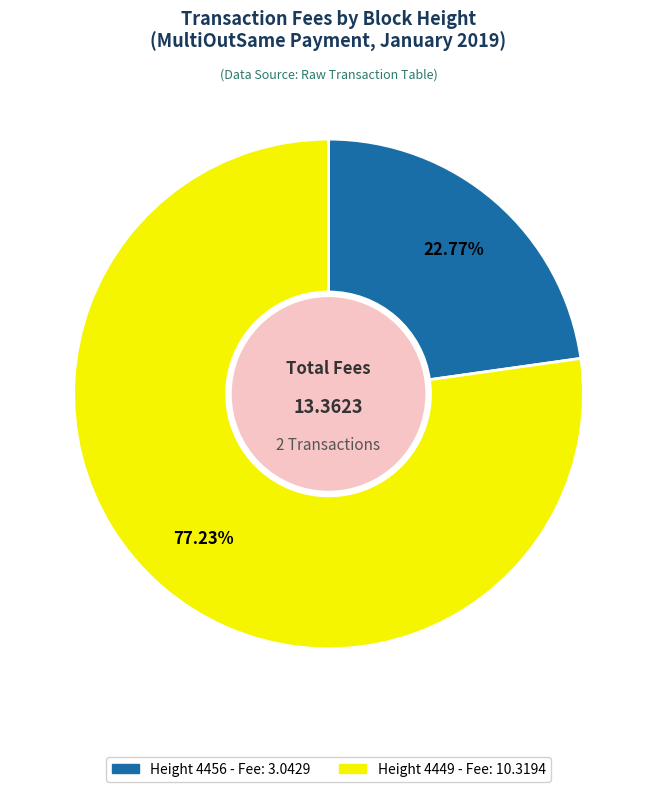

What is the largest slice in the pie chart?

Height 4449